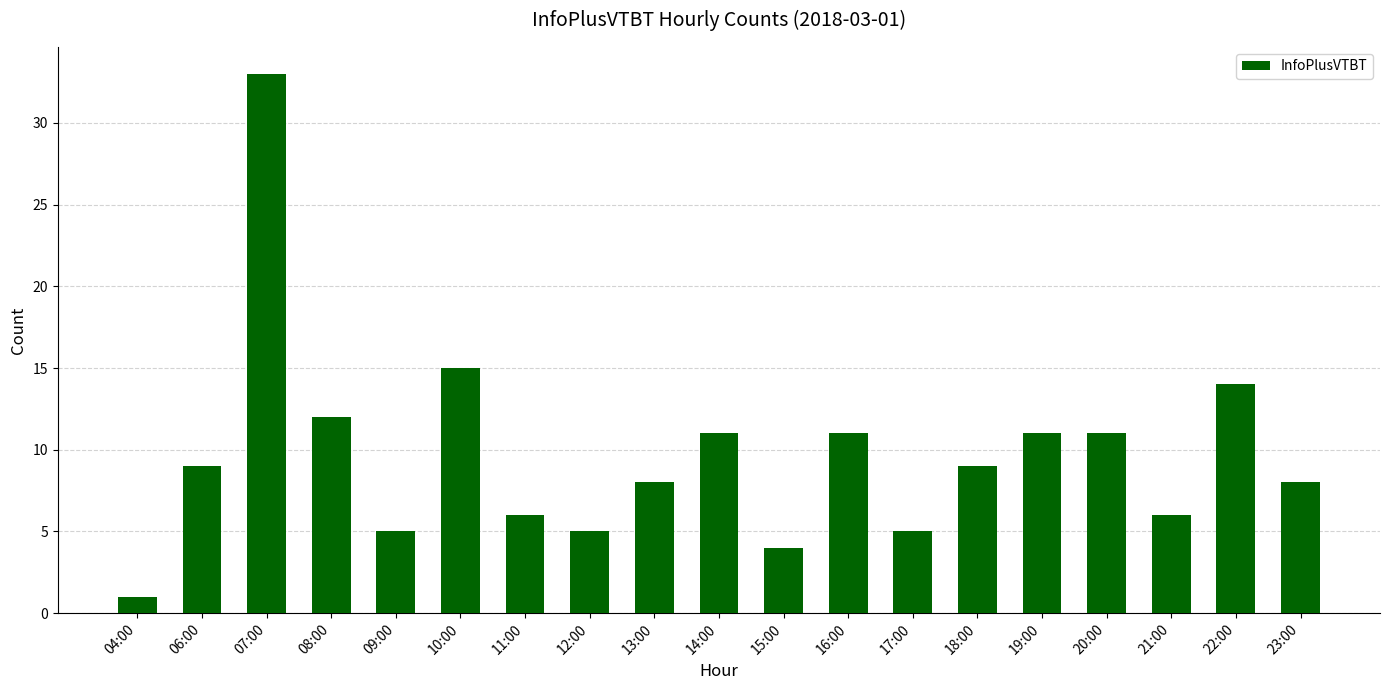

What is the sum of all values?

184